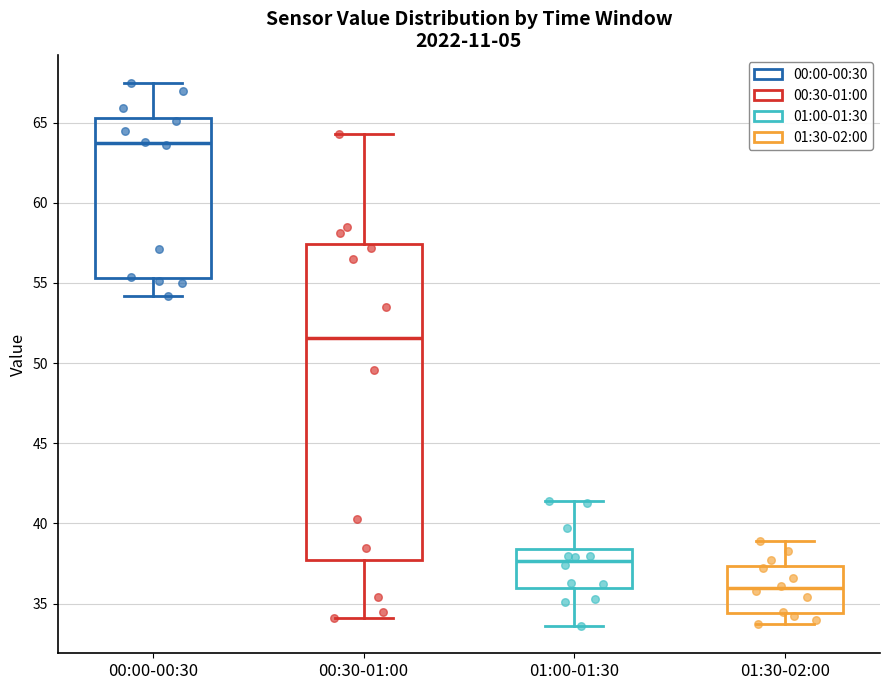

Reading left to right, read every box against the y-axis: the position of its median line, the range the box covers, and the ends of its whiskers. The values are not printed on the chart, so give them approximately, as read against the axis.

00:00-00:30: median 63.5, box 55.5 to 65.5, whiskers 54.0 to 67.5
00:30-01:00: median 51.5, box 37.5 to 57.5, whiskers 34.0 to 64.5
01:00-01:30: median 37.5, box 36.0 to 38.5, whiskers 33.5 to 41.5
01:30-02:00: median 36.0, box 34.5 to 37.5, whiskers 33.5 to 39.0